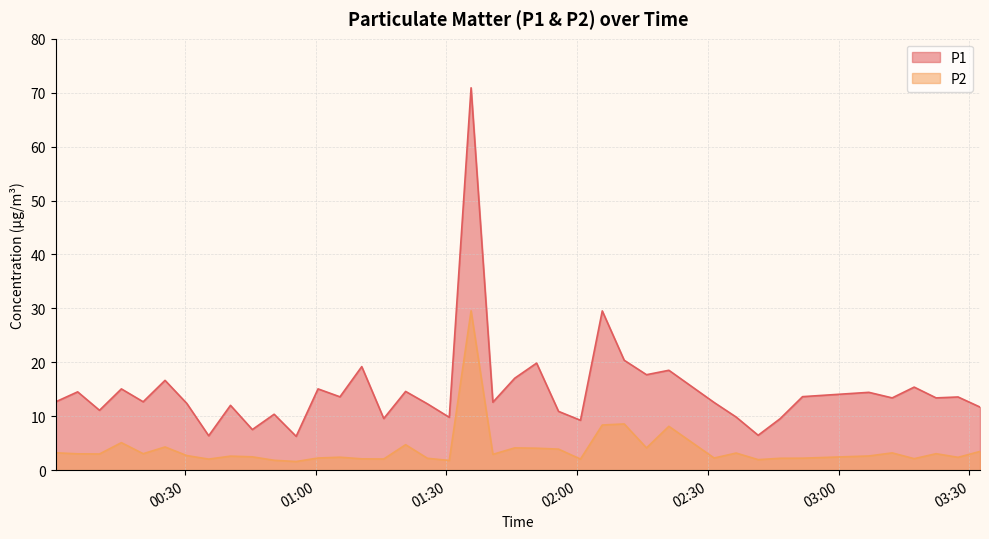

How many series are shown in this chart?

2